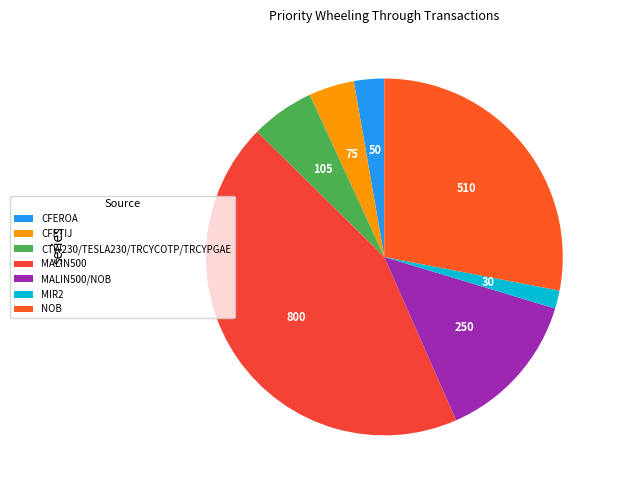

How many slices are in this pie chart?

7